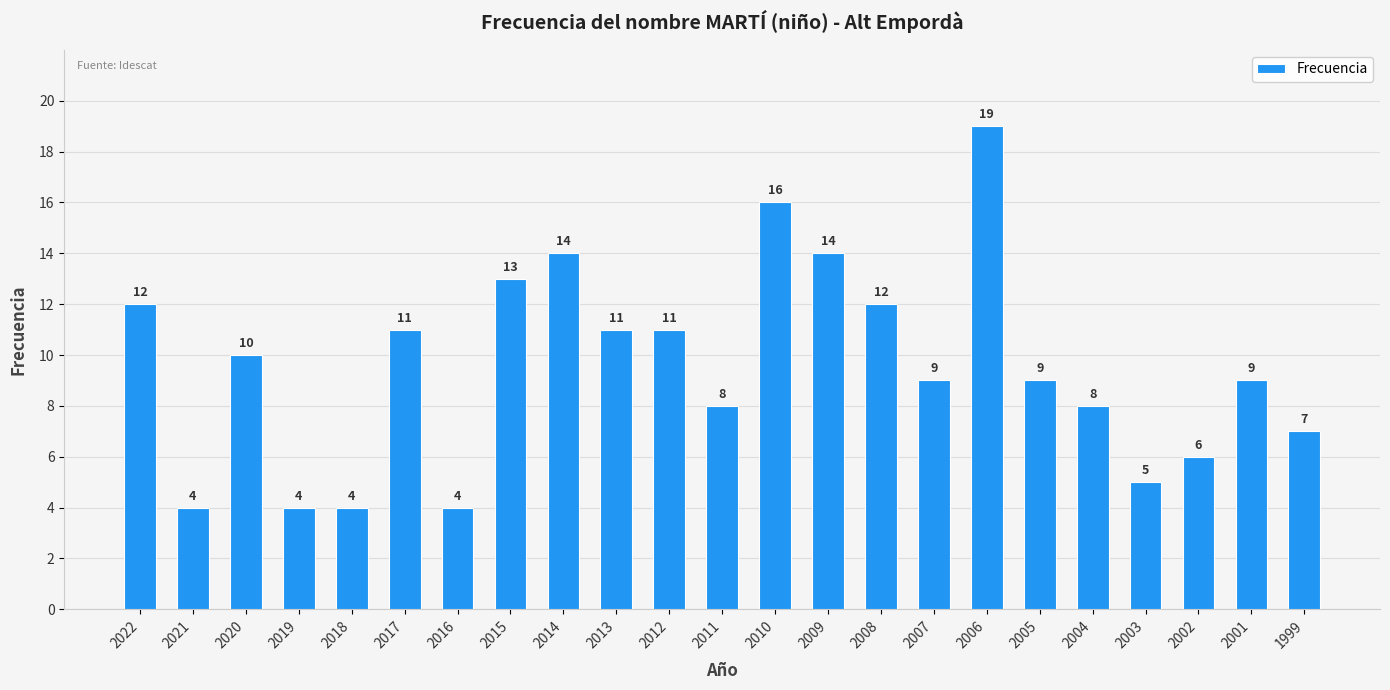

What is the sum of all values?

220